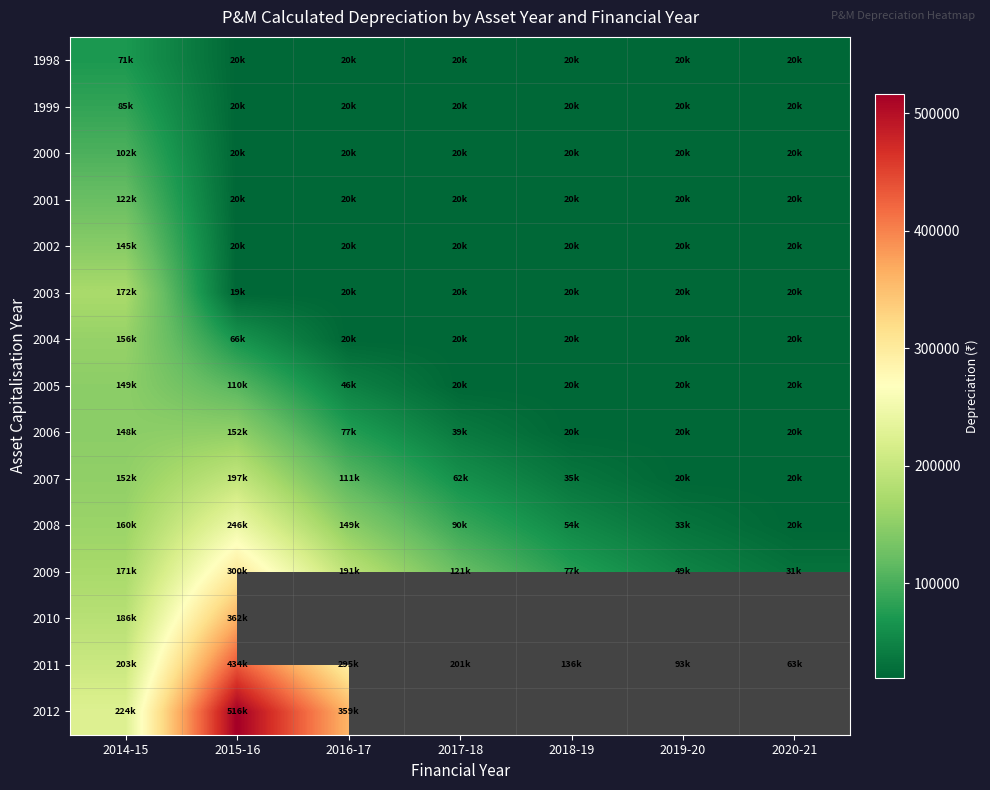

What is the difference between the 2009 values at 2016-17 and 2020-21?

160084.3